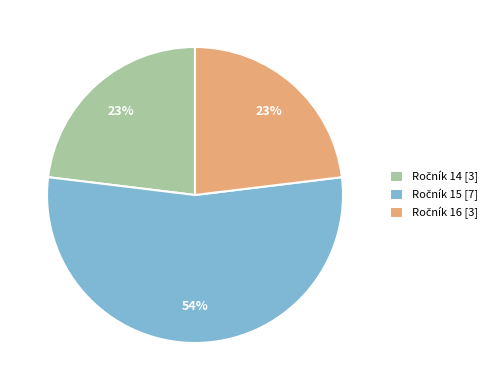

Does any single category account for the majority?

Yes